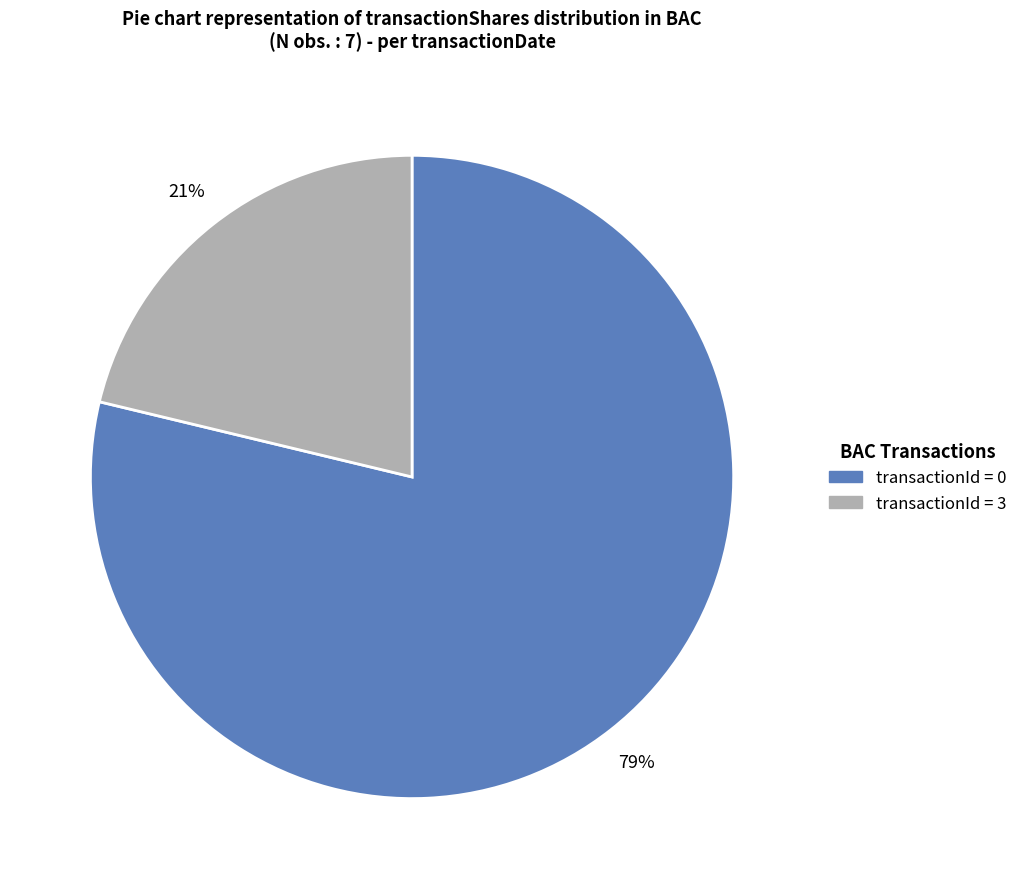

Is there any slice that represents more than half of the pie?

Yes